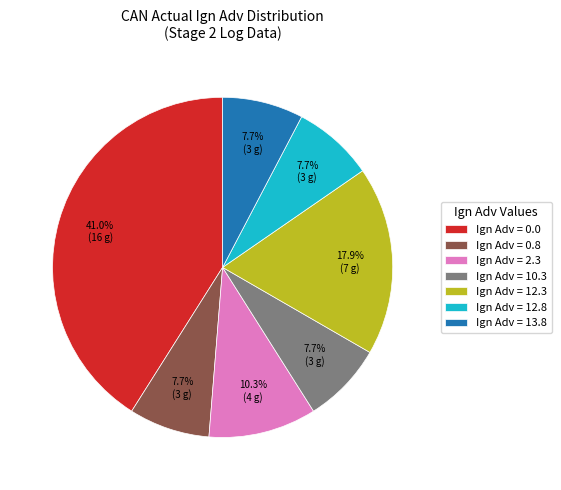

Which slice is the largest?

Ign Adv = 0.0